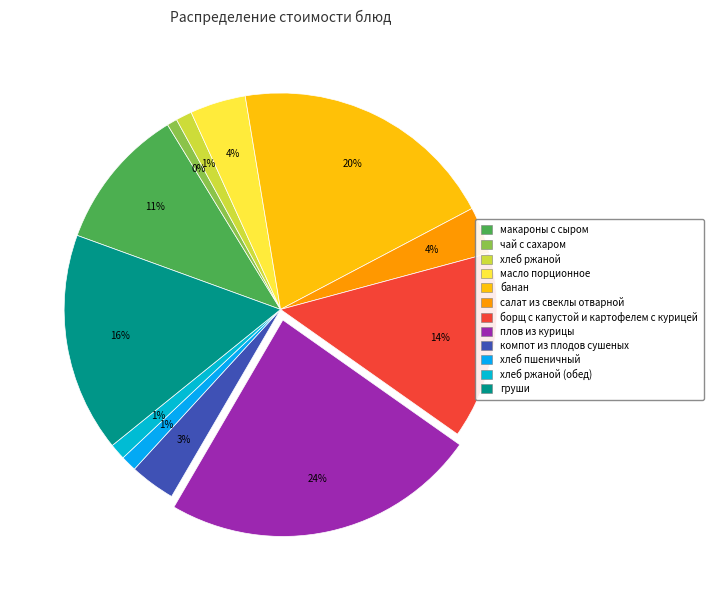

What is the change in value from банан to плов из курицы?

+8.1